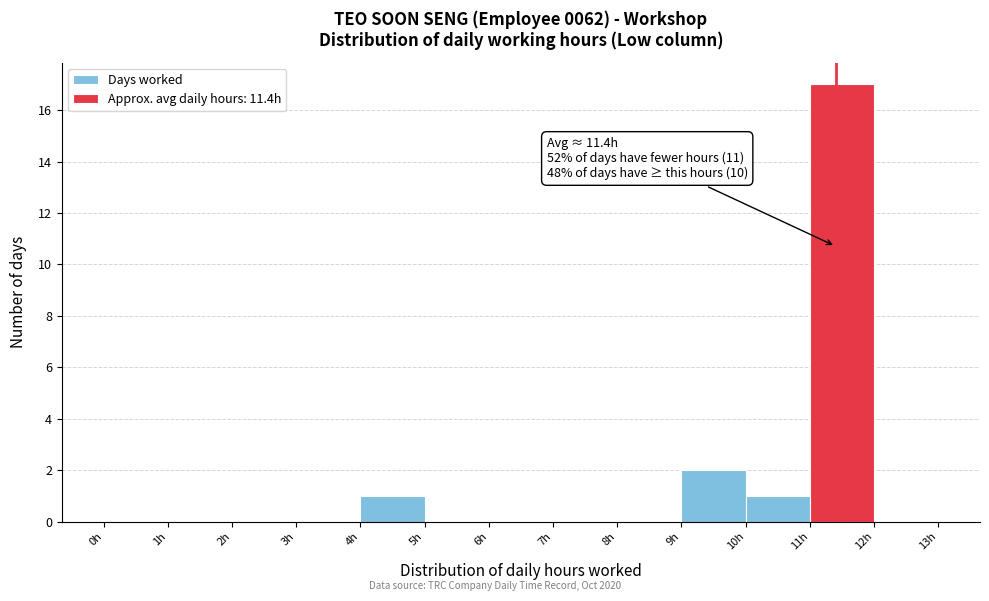

Over which range of the x-axis is the bar tallest?

11 to 12